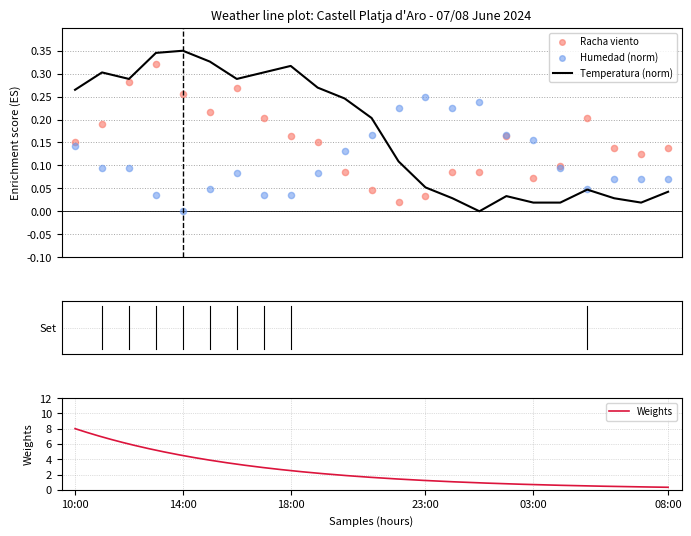

What is the total value across all series at 08/06 01:00?

0.3